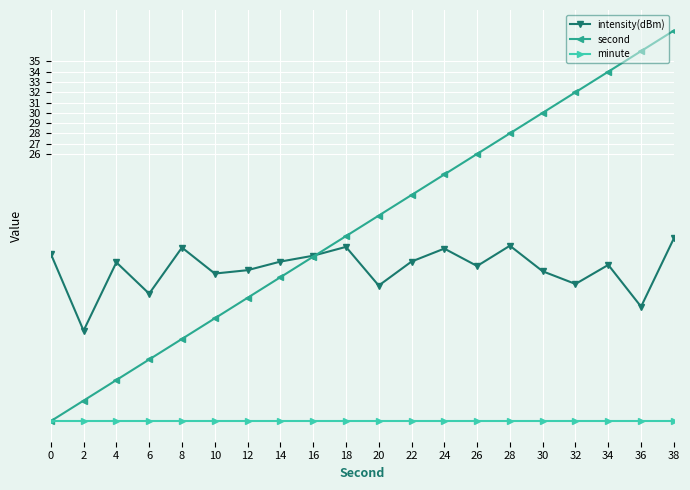

What is the difference between the maximum and minimum values in the second series?

38.0